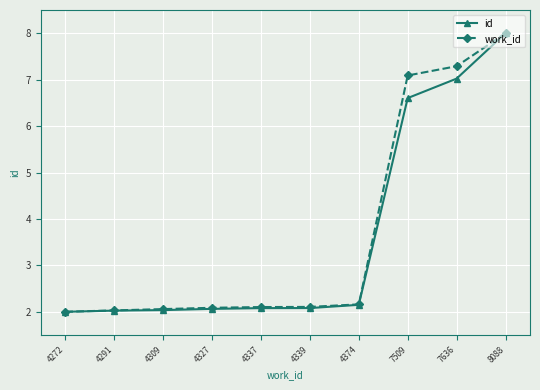

Where is id nearest to the value 5?

7509